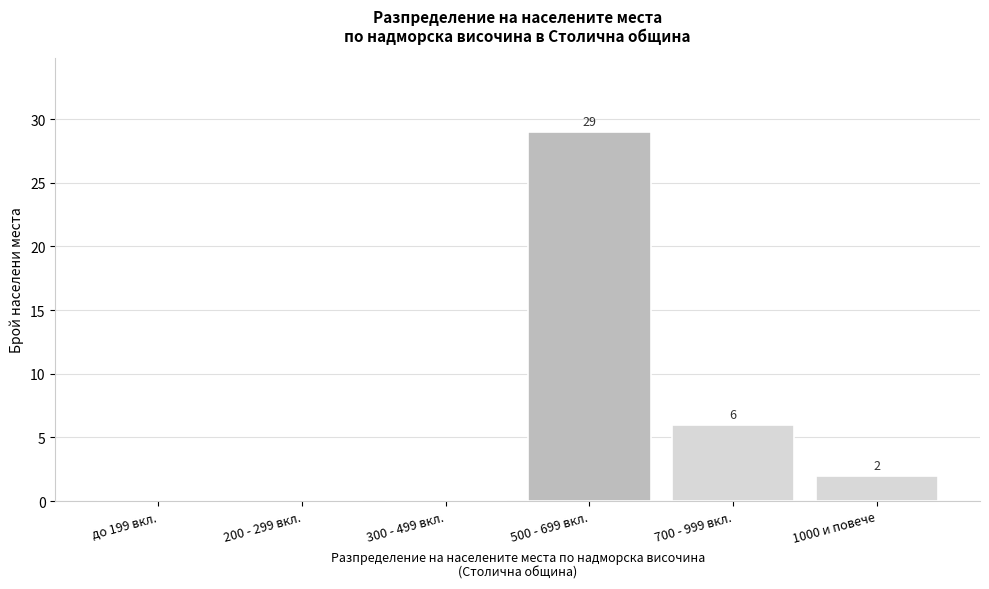

Reading left to right, what are all the values shown in this chart?

до 199 вкл.=0	200 - 299 вкл.=0	300 - 499 вкл.=0	500 - 699 вкл.=29	700 - 999 вкл.=6	1000 и повече=2